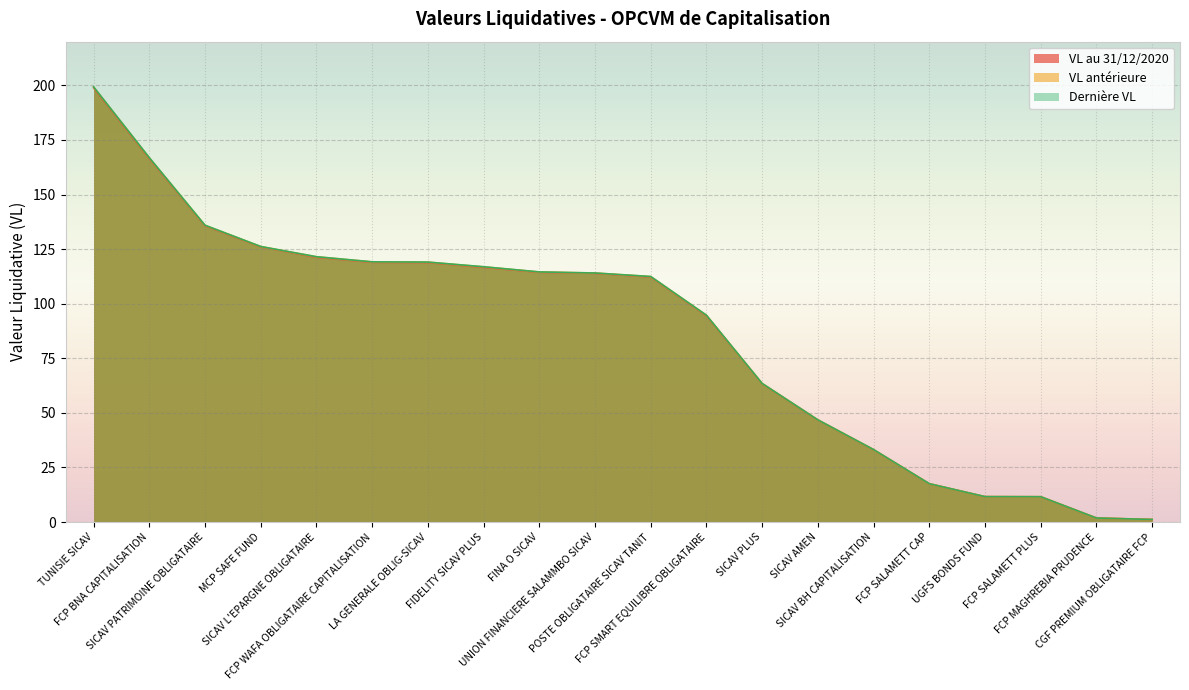

How many data points does each series have?

20